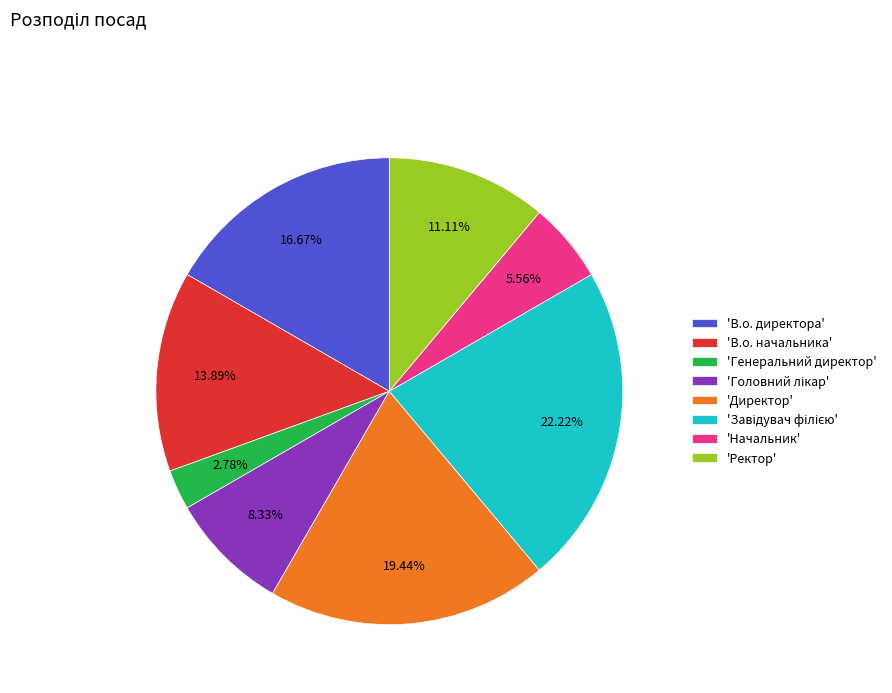

Does 'В.о. начальника' account for over 50% of the chart?

No